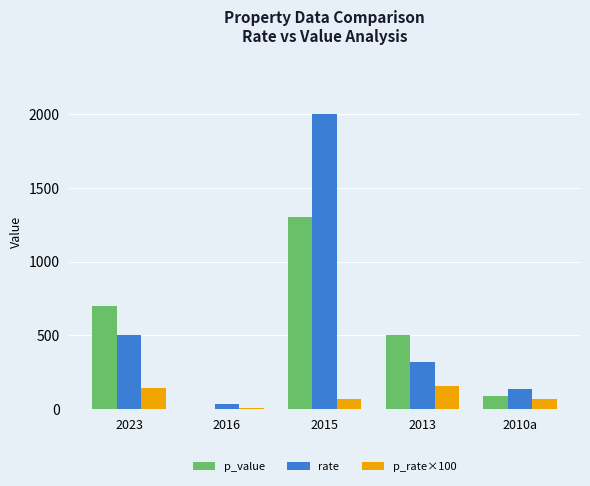

How many series are shown in this chart?

3